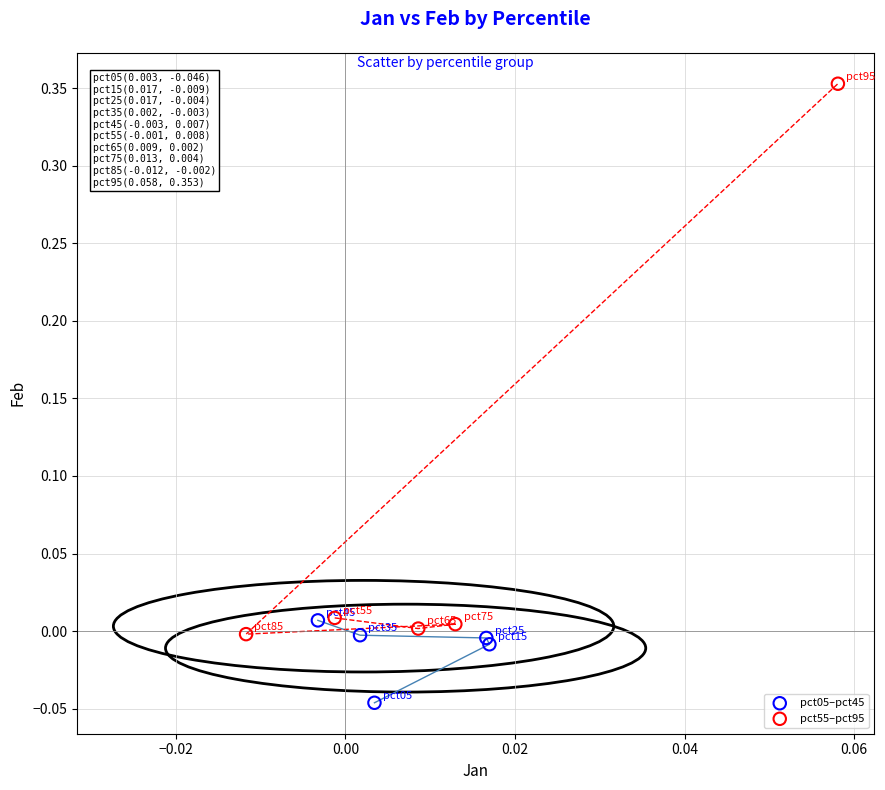

What are all the series names shown in the legend?

pct05–pct45, pct55–pct95